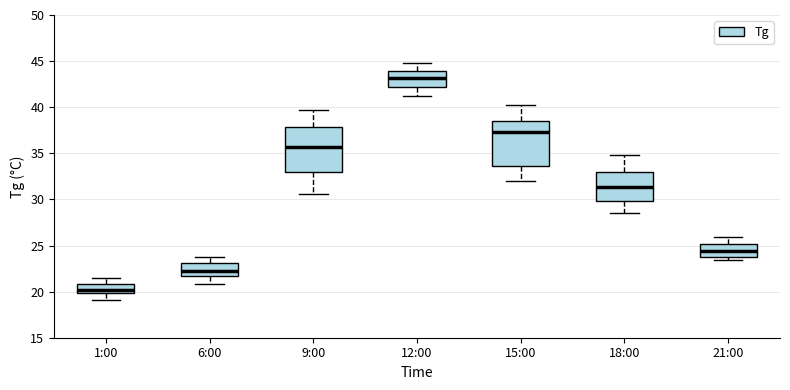

Reading left to right, transcribe this box plot: for each box, give where its median line is, the range the box spans, and where its two whiskers end, as read against the y-axis. The values are not printed on the chart, so give them approximately, as read against the axis.

1:00: median 20.0 (inside the box), box 20.0 to 21.0, whiskers 19.0 to 21.5
6:00: median 22.5, box 21.5 to 23.0, whiskers 21.0 to 24.0
9:00: median 35.5, box 33.0 to 38.0, whiskers 30.5 to 39.5
12:00: median 43.0, box 42.0 to 44.0, whiskers 41.0 to 45.0
15:00: median 37.5, box 33.5 to 38.5, whiskers 32.0 to 40.0
18:00: median 31.5, box 30.0 to 33.0, whiskers 28.5 to 35.0
21:00: median 24.5, box 24.0 to 25.0, whiskers 23.5 to 26.0